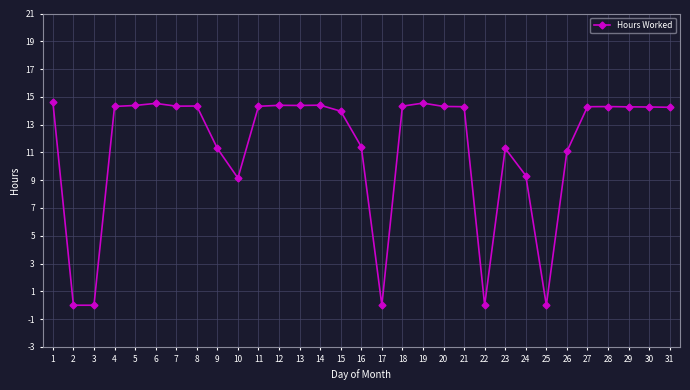

True or false: the data has more than 2 interior local peaks.

True